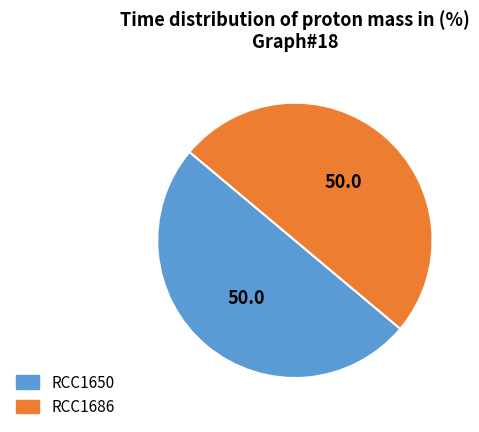

Count the number of slices in the pie.

2